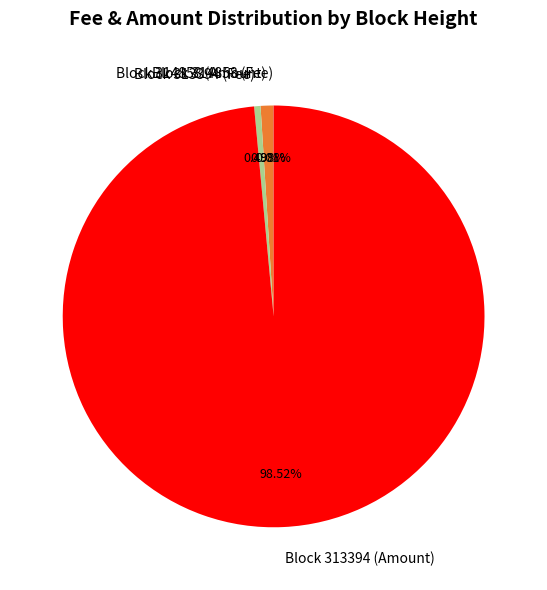

Does any single category account for the majority?

Yes